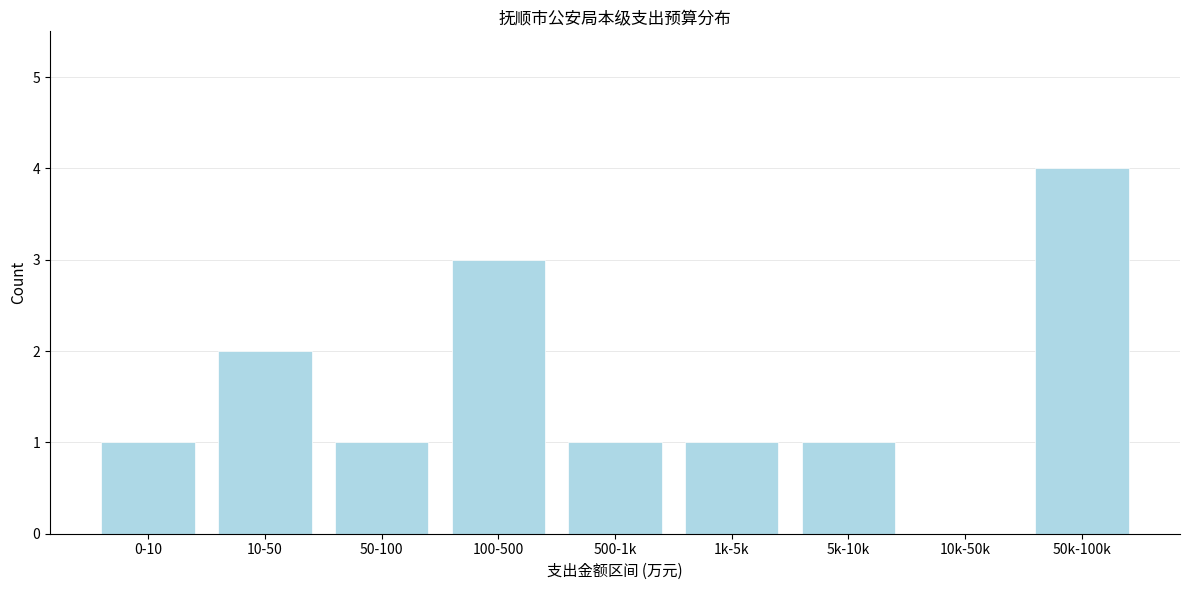

Reading left to right, transcribe all the data shown in this chart.

0-10=1	10-50=2	50-100=1	100-500=3	500-1k=1	1k-5k=1	5k-10k=1	10k-50k=0	50k-100k=4